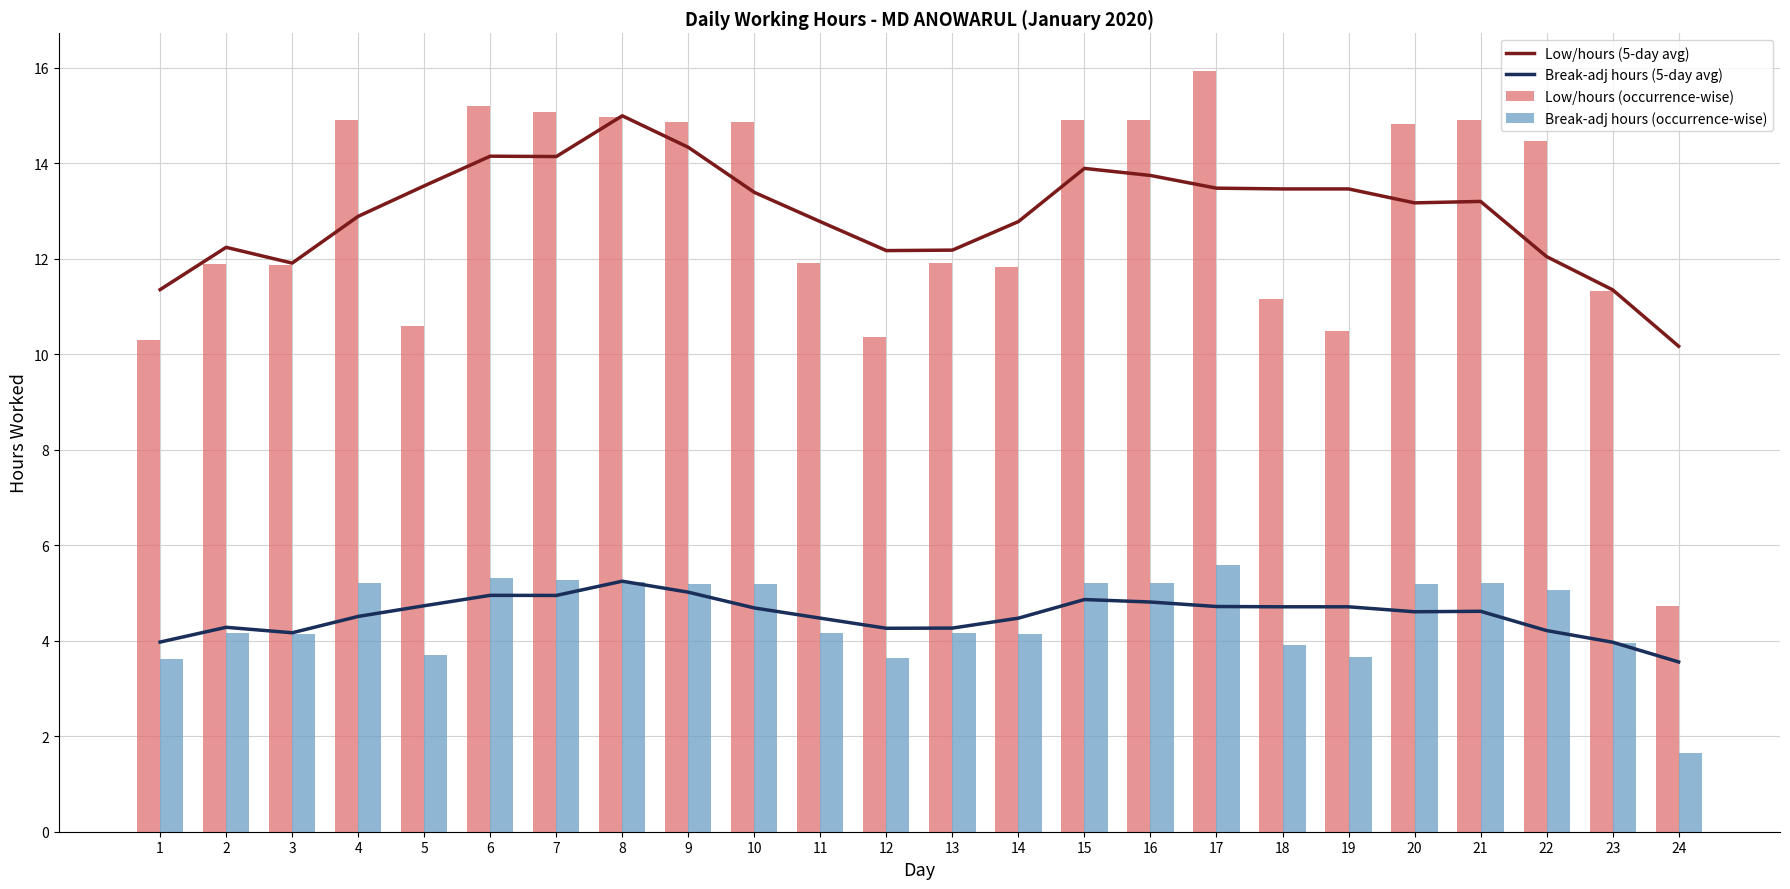

Where is Low/hours (5-day avg) nearest to the value 12?

22